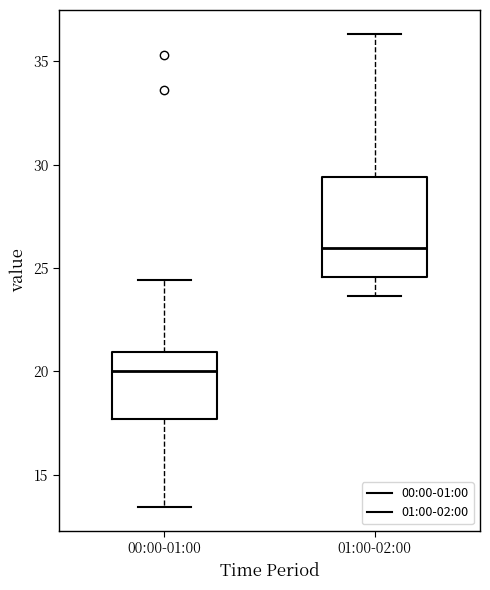

Which box has the highest median line?

01:00-02:00